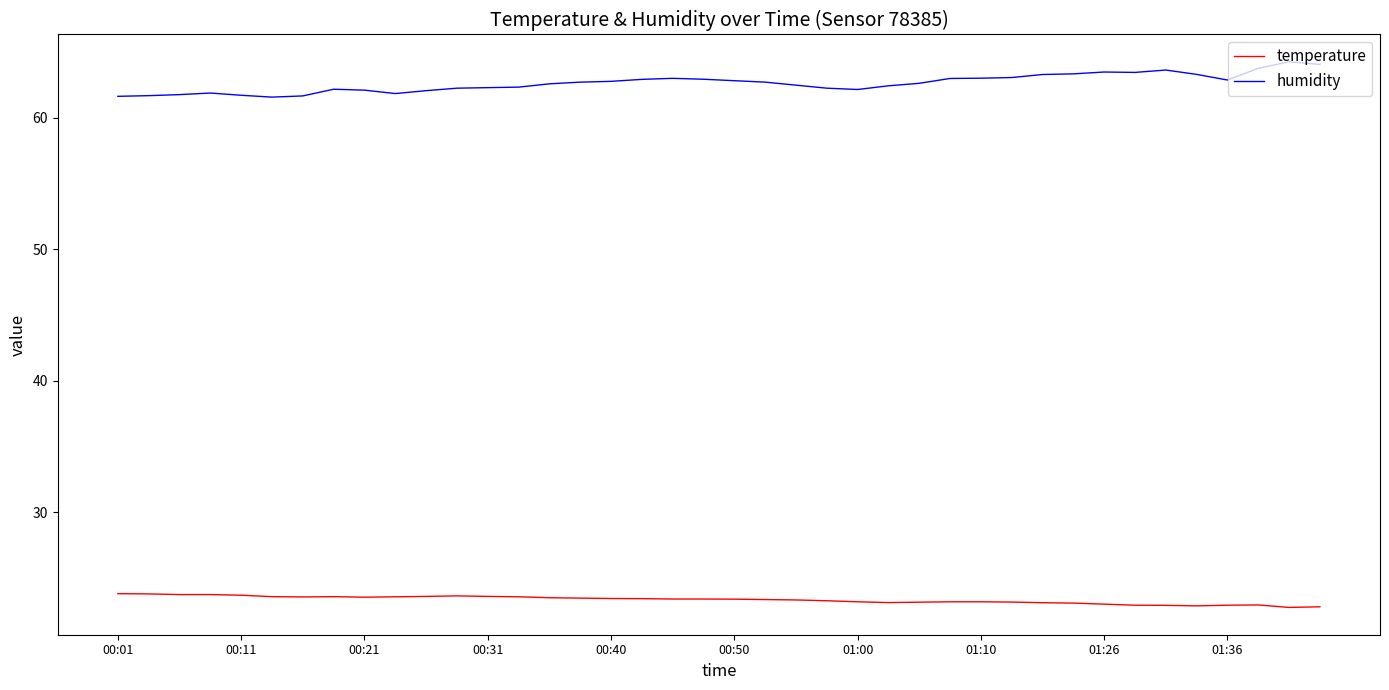

What is the maximum value for temperature?

23.8